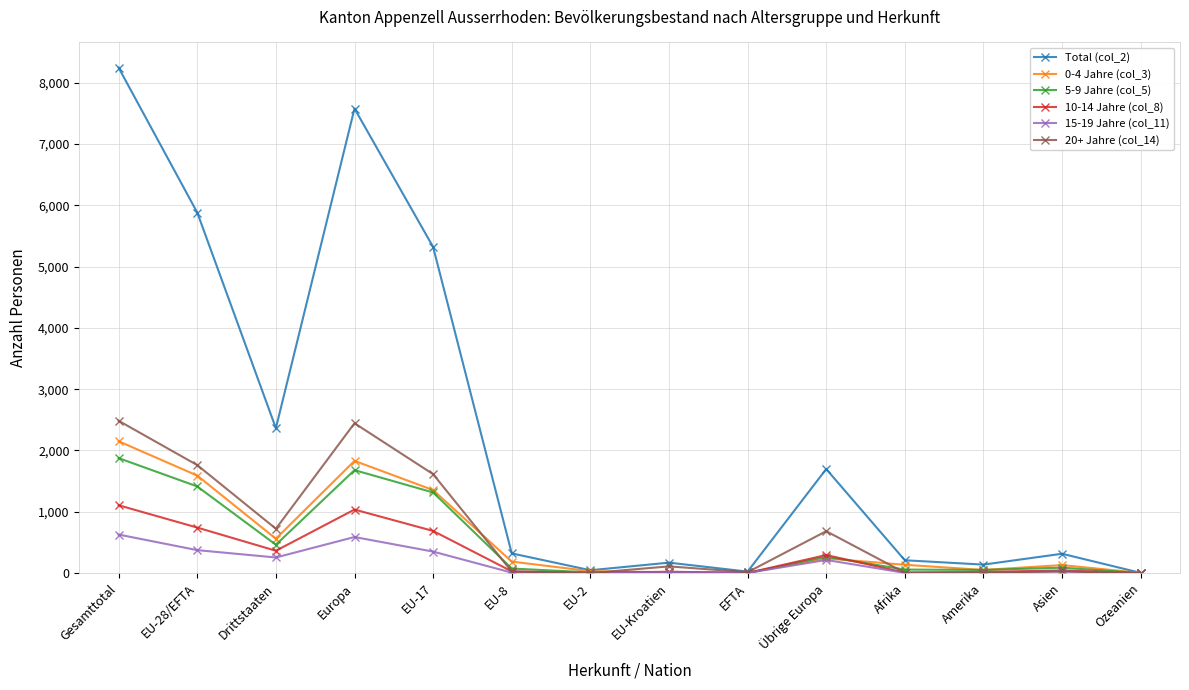

What are all the series names shown in the legend?

Total (col_2), 0-4 Jahre (col_3), 5-9 Jahre (col_5), 10-14 Jahre (col_8), 15-19 Jahre (col_11), 20+ Jahre (col_14)